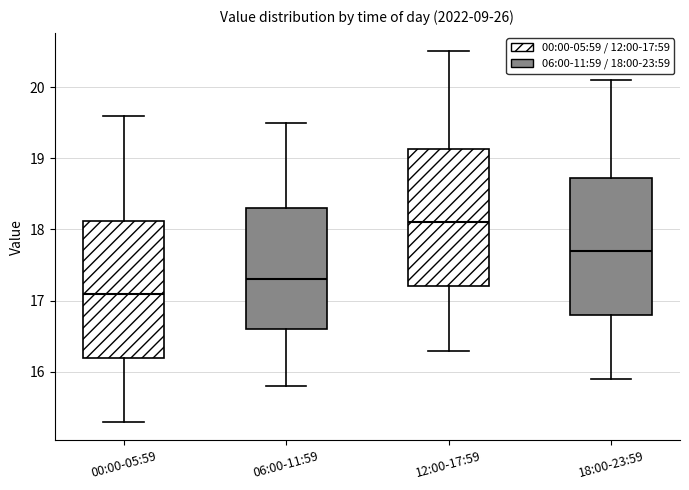

Where does the median line of the box for 18:00-23:59 sit on the y-axis? The values are not printed on the chart, so give them approximately, as read against the axis.

17.7